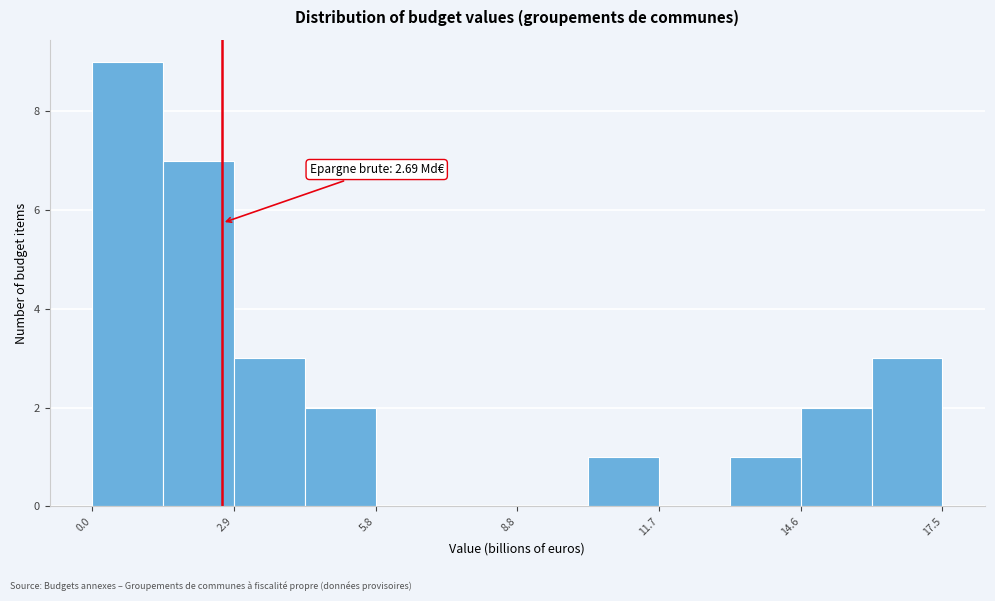

Around what value on the x-axis is the tallest bar? Give the approximate position of its centre, as read against the axis.

0.5